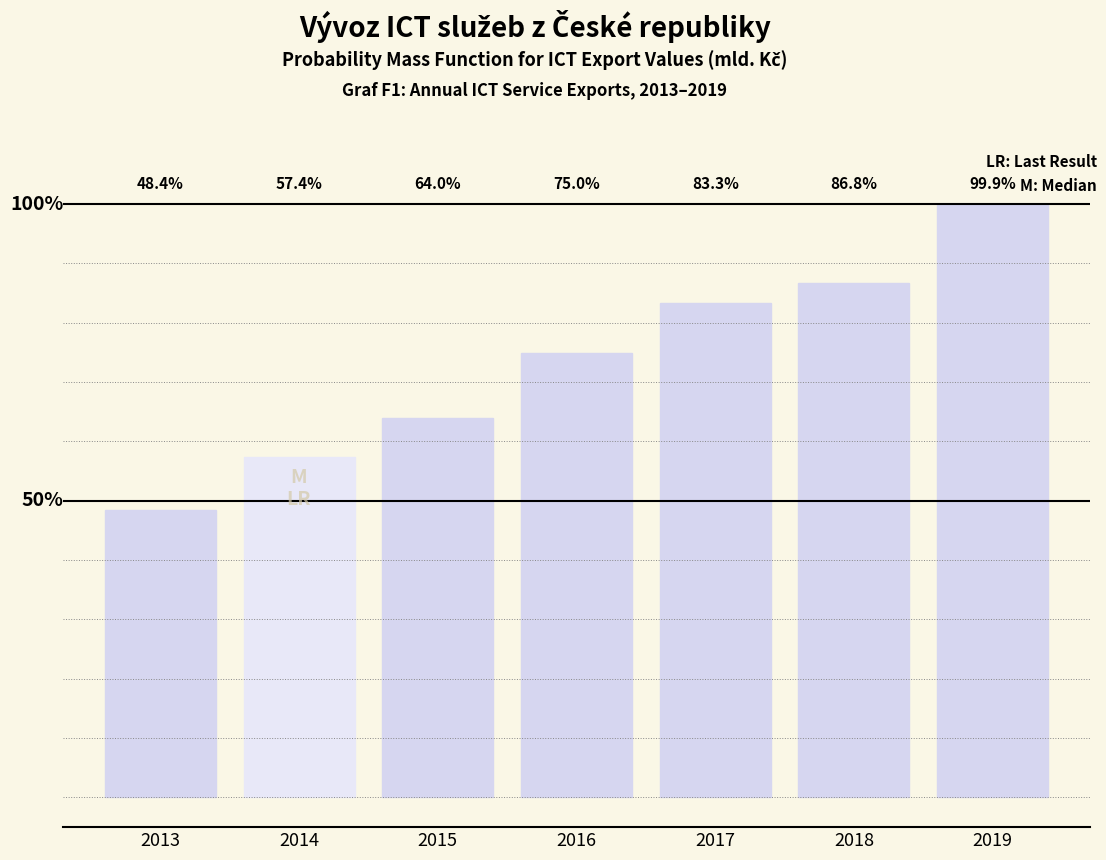

List the labels in order of value, smallest first.

2013, 2014, 2015, 2016, 2017, 2018, 2019